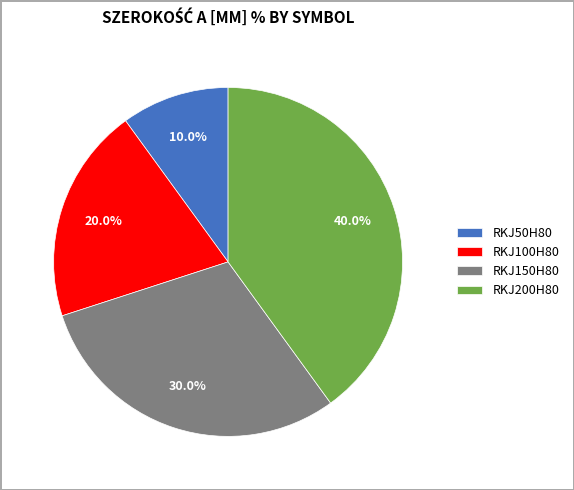

Rank the categories by value from highest to lowest.

RKJ200H80, RKJ150H80, RKJ100H80, RKJ50H80